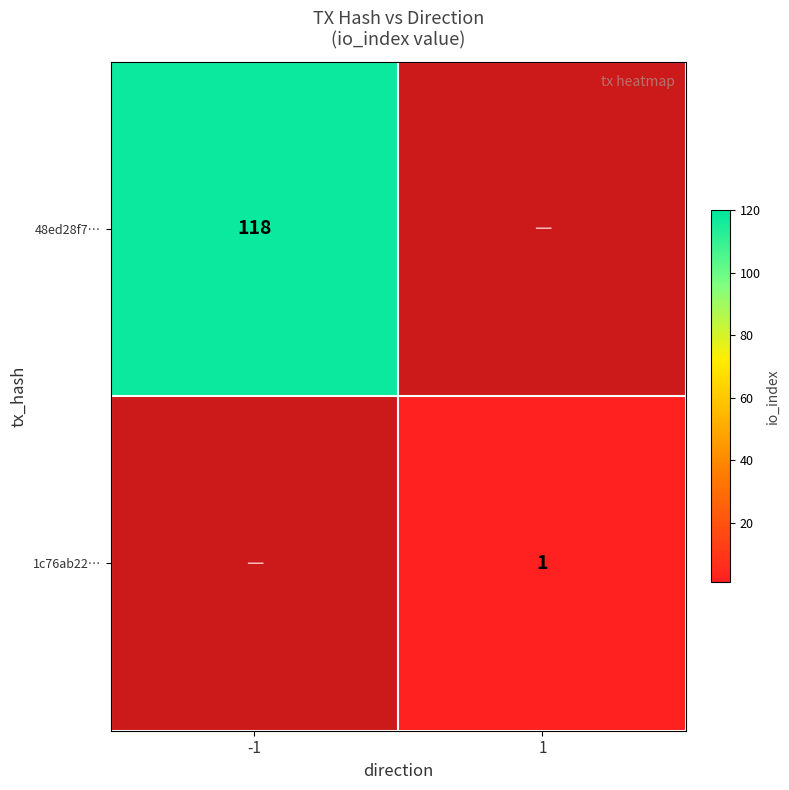

Is it true that 1c76ab22… equals 0 at 1?

False